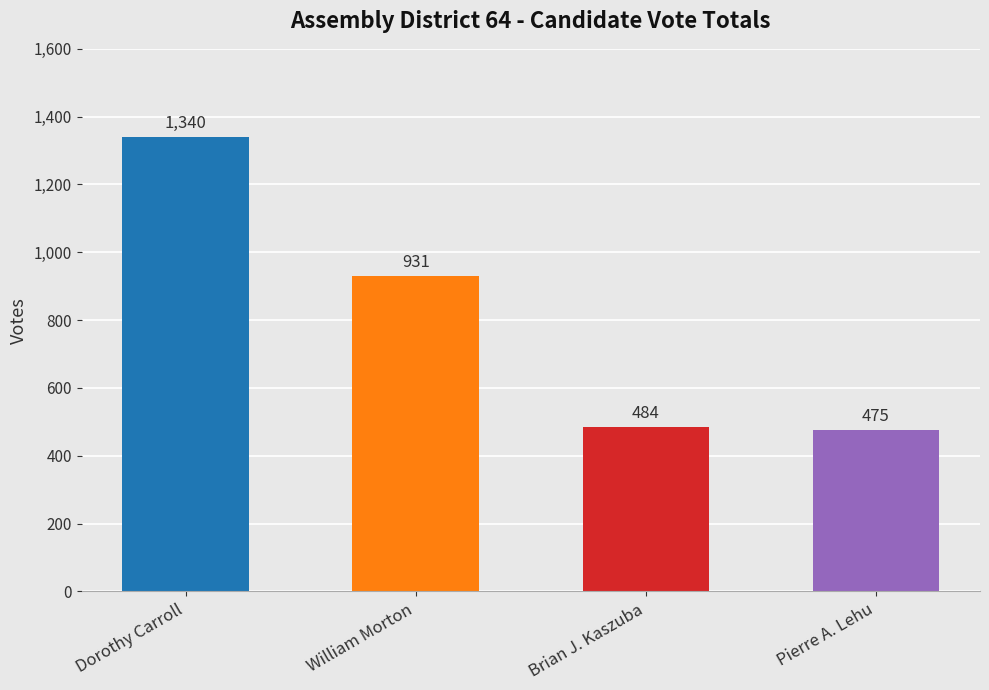

At which label is the value closest to 907?

William Morton